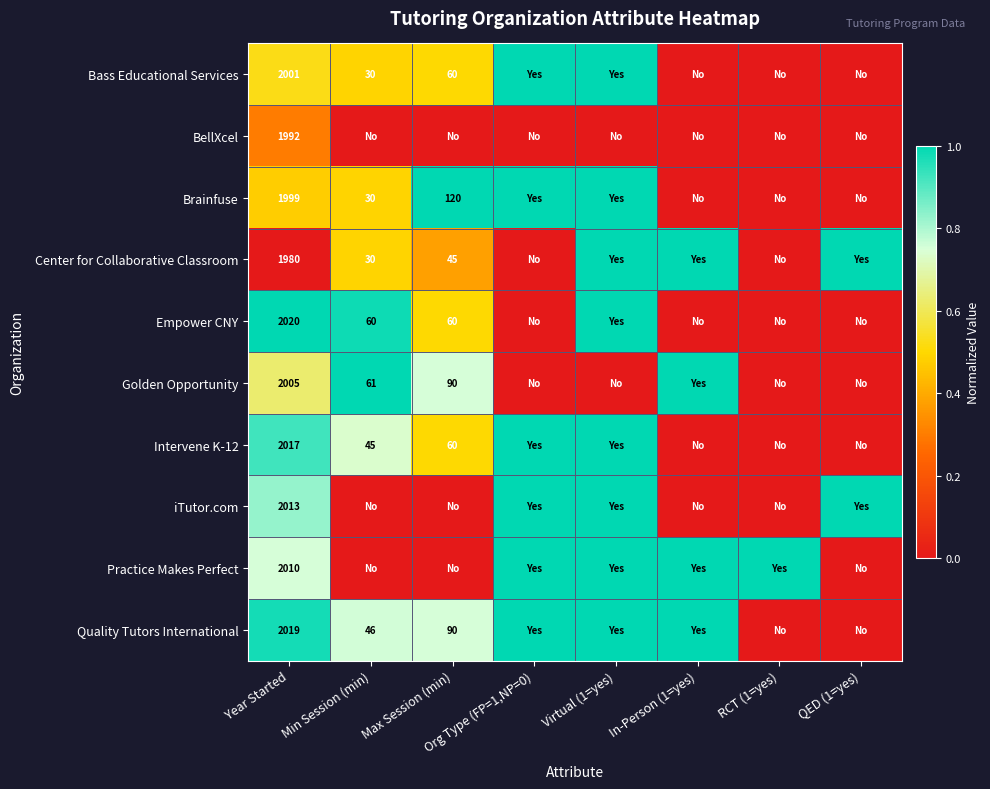

The Quality Tutors International series shows 2019 at Year Started. True or false?

True